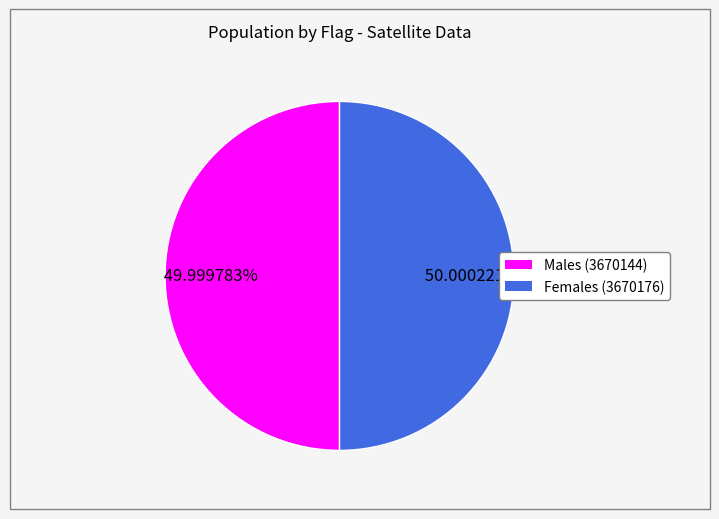

Approximately how many times larger is the value at Females (3670176) compared to Males (3670144)?

1.0